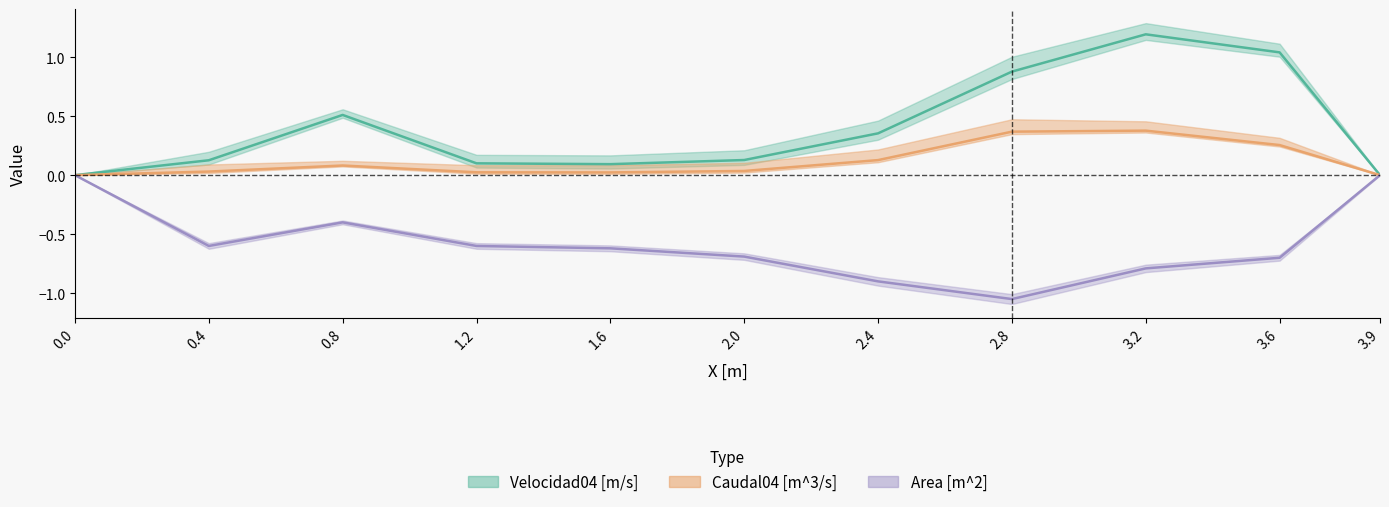

The Velocidad04 [m/s] series shows 0.6 at 2.4. True or false?

False